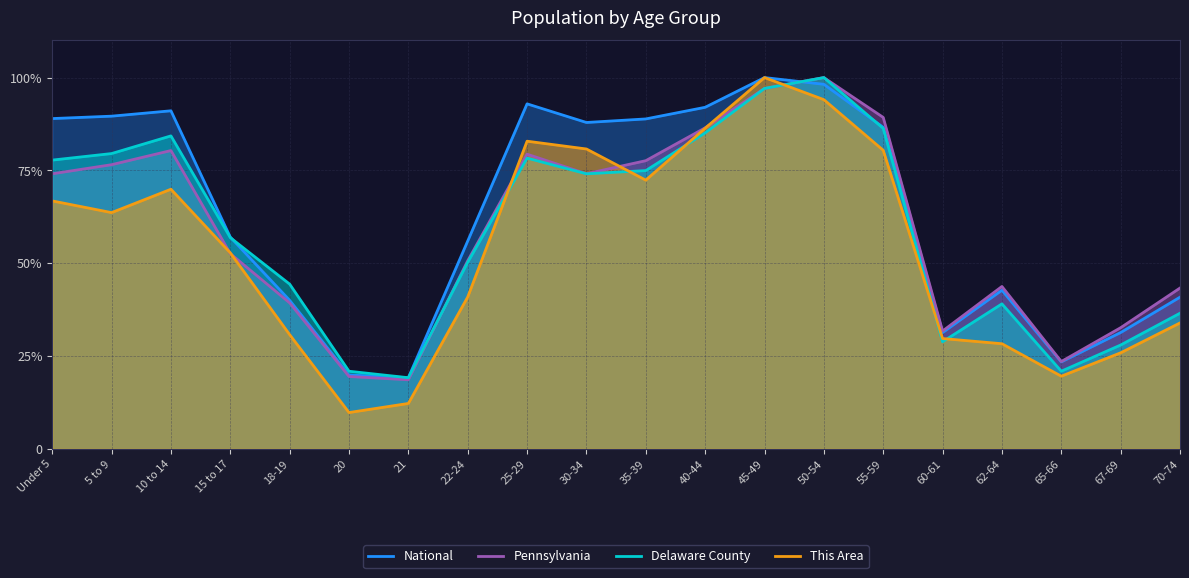

At which category does the chart reach its minimum across all series?

20